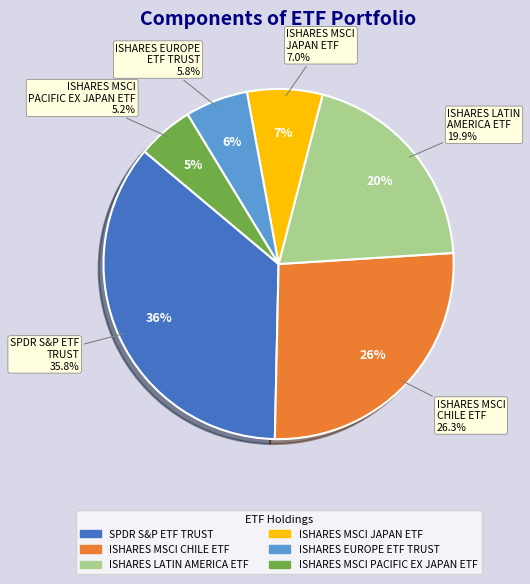

True or false: ISHARES EUROPE ETF TRUST accounts for 6% of the total.

True